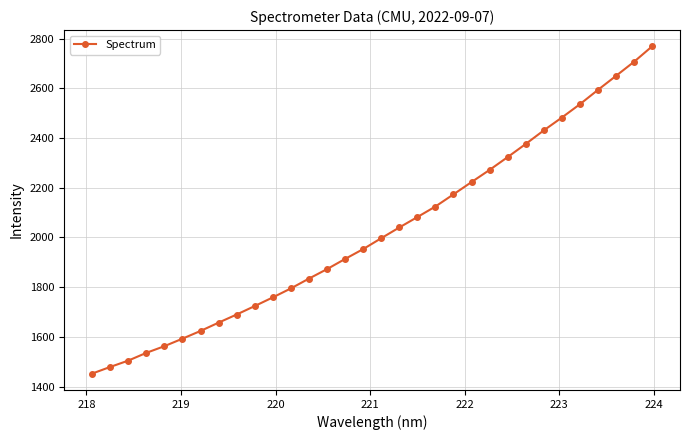

Count the number of categories in the chart.

32